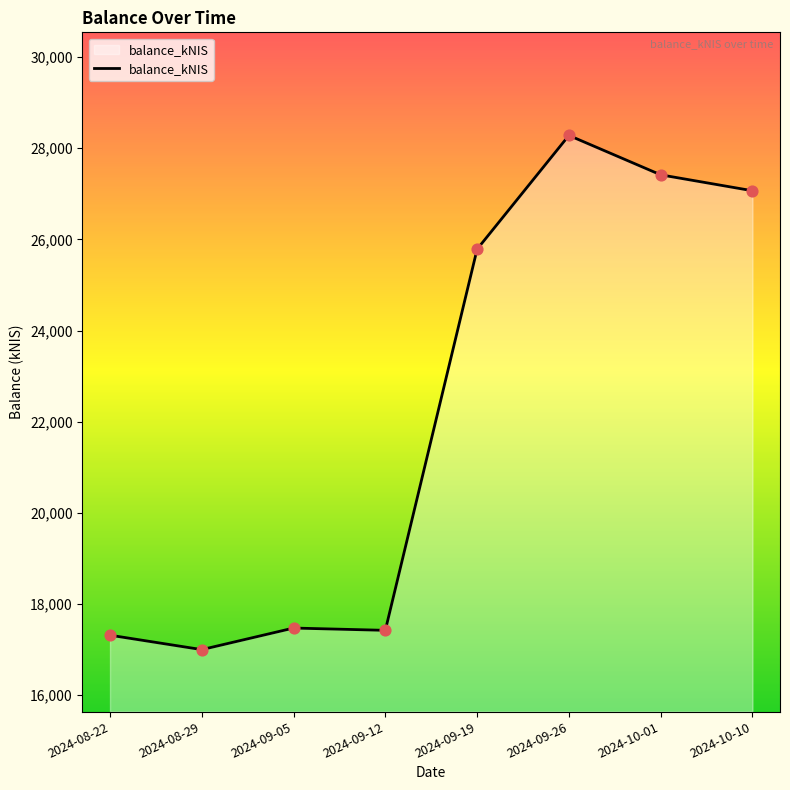

Between 2024-09-26 and 2024-08-22, which is larger?

2024-09-26